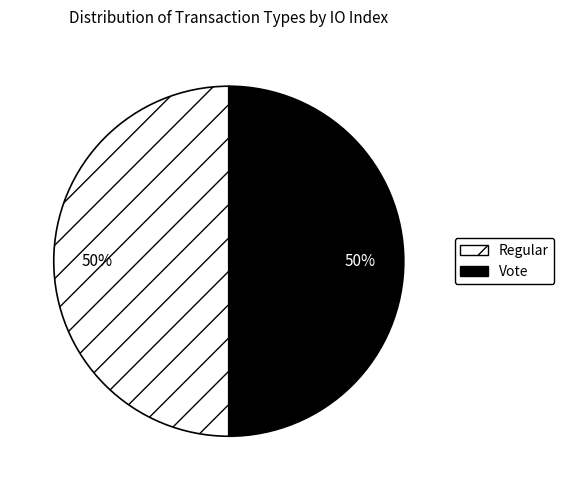

Do Vote and Regular together represent more than half of the pie?

Yes